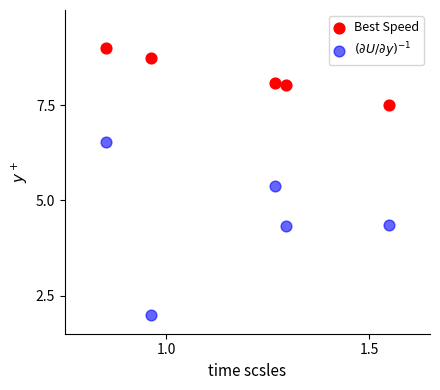

Across all data points, what is the average Y value?

6.4